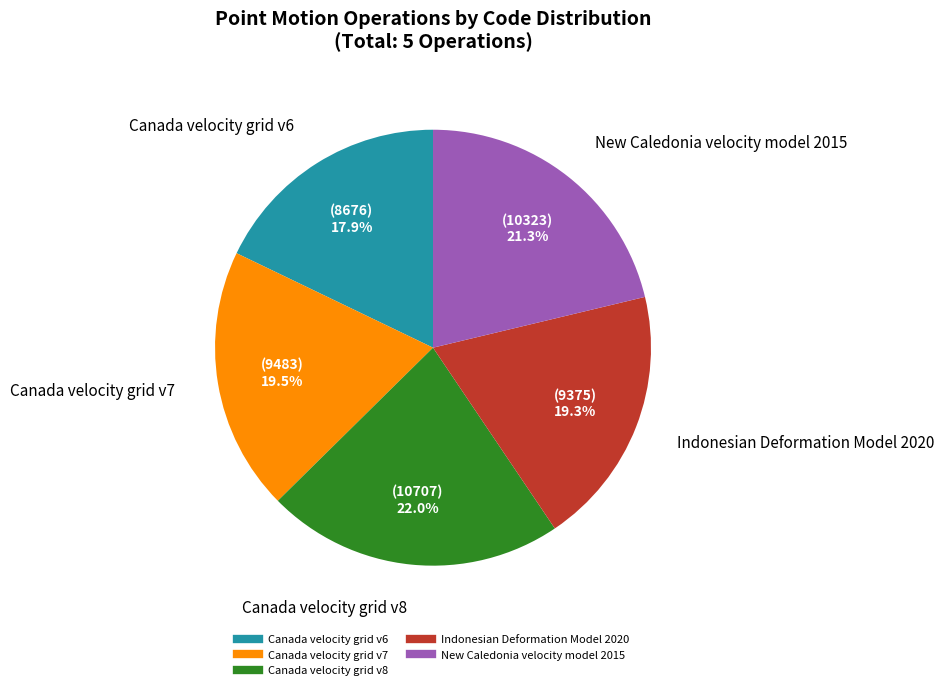

Is Canada velocity grid v7 the majority of the pie?

No